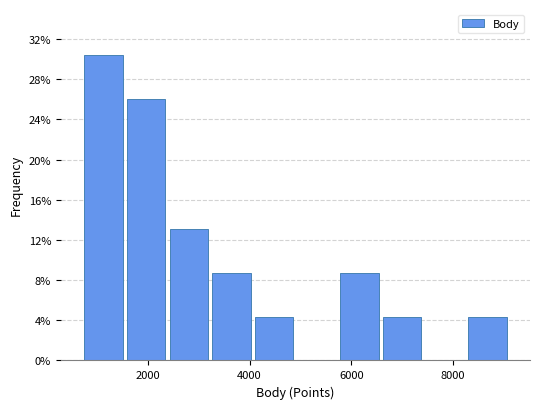

How tall is the bar that spans 1600 to 2400 on the x-axis? Neither the bar edges nor the heights are printed on the chart, so give them approximately, as read against the axes.

26.0